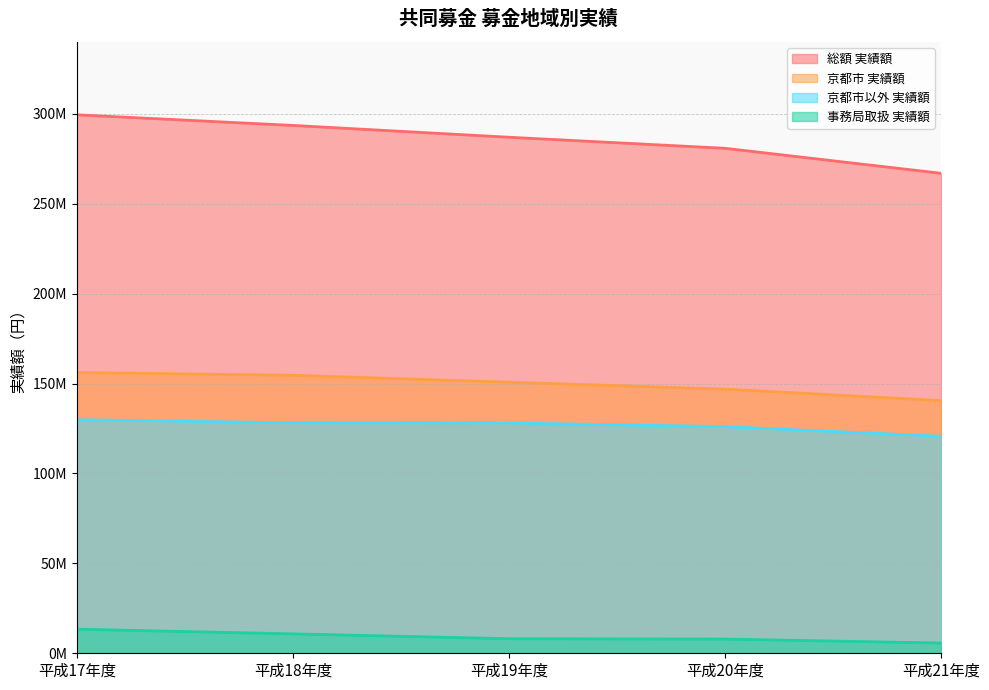

What is the minimum value for 事務局取扱 実績額?

5680325